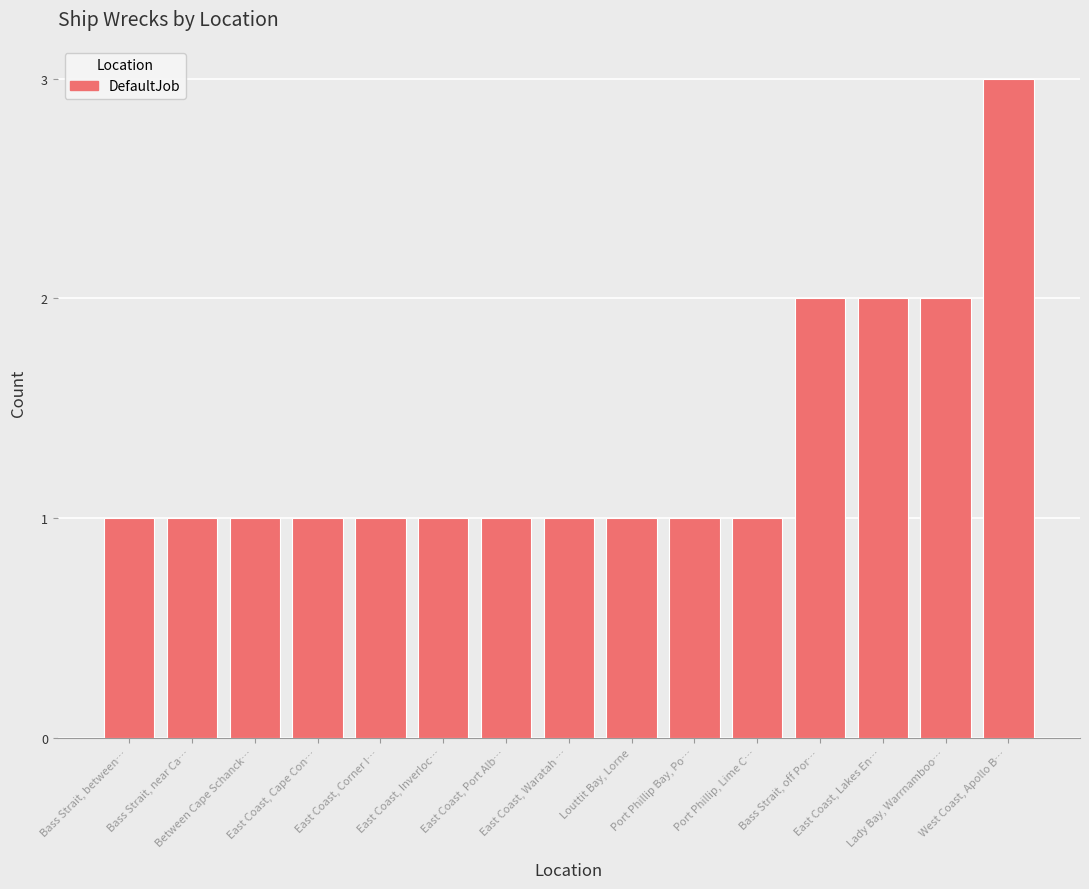

Reading right to left, list all the values displayed in this chart.

3	2	2	2	1	1	1	1	1	1	1	1	1	1	1